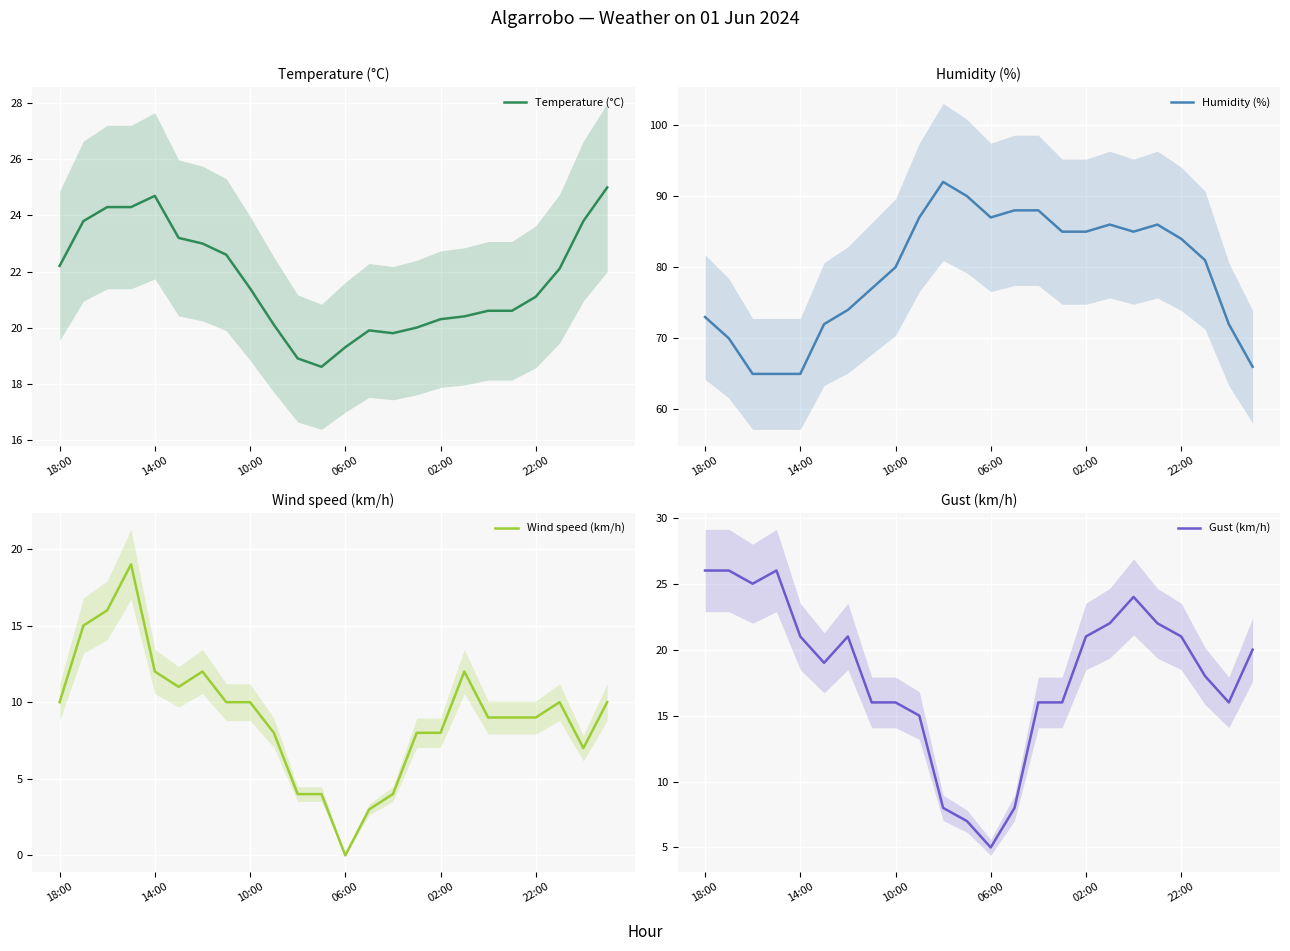

The Temperature (°C) series shows 19.3 at 06:00. True or false?

True